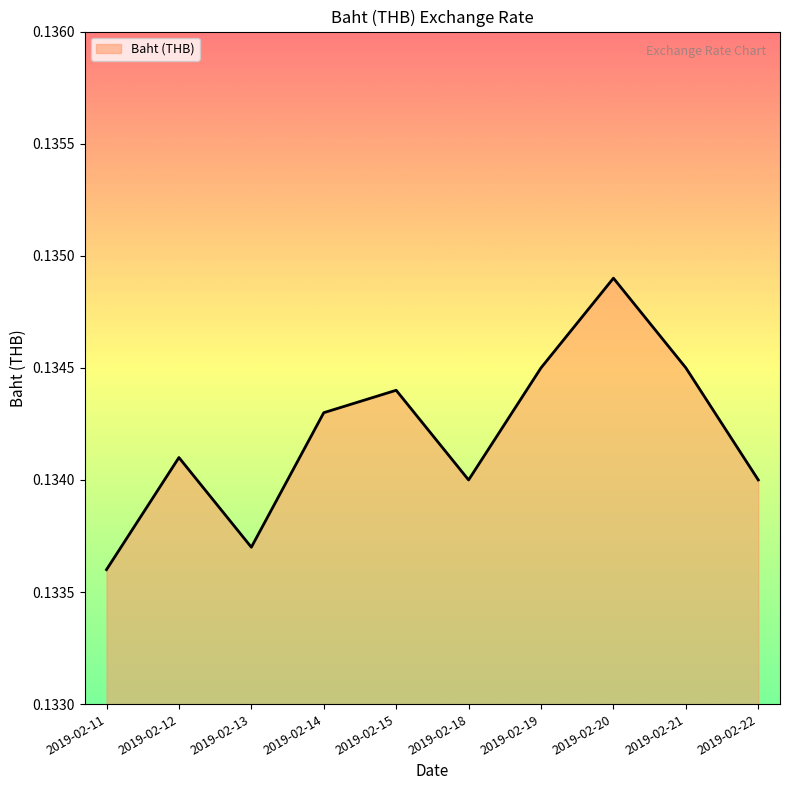

Between 2019-02-14 and 2019-02-11, which is larger?

2019-02-14